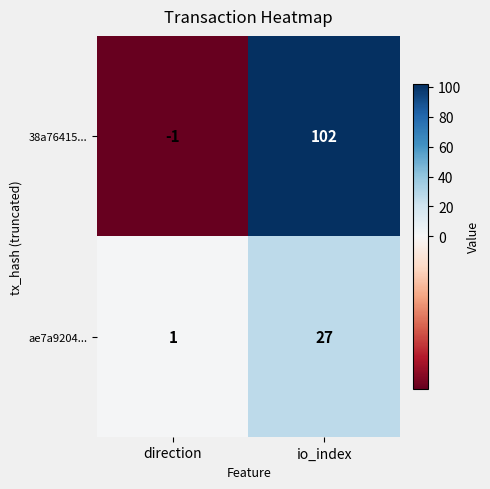

Rank the series by their average value, from highest to lowest.

38a76415..., ae7a9204...